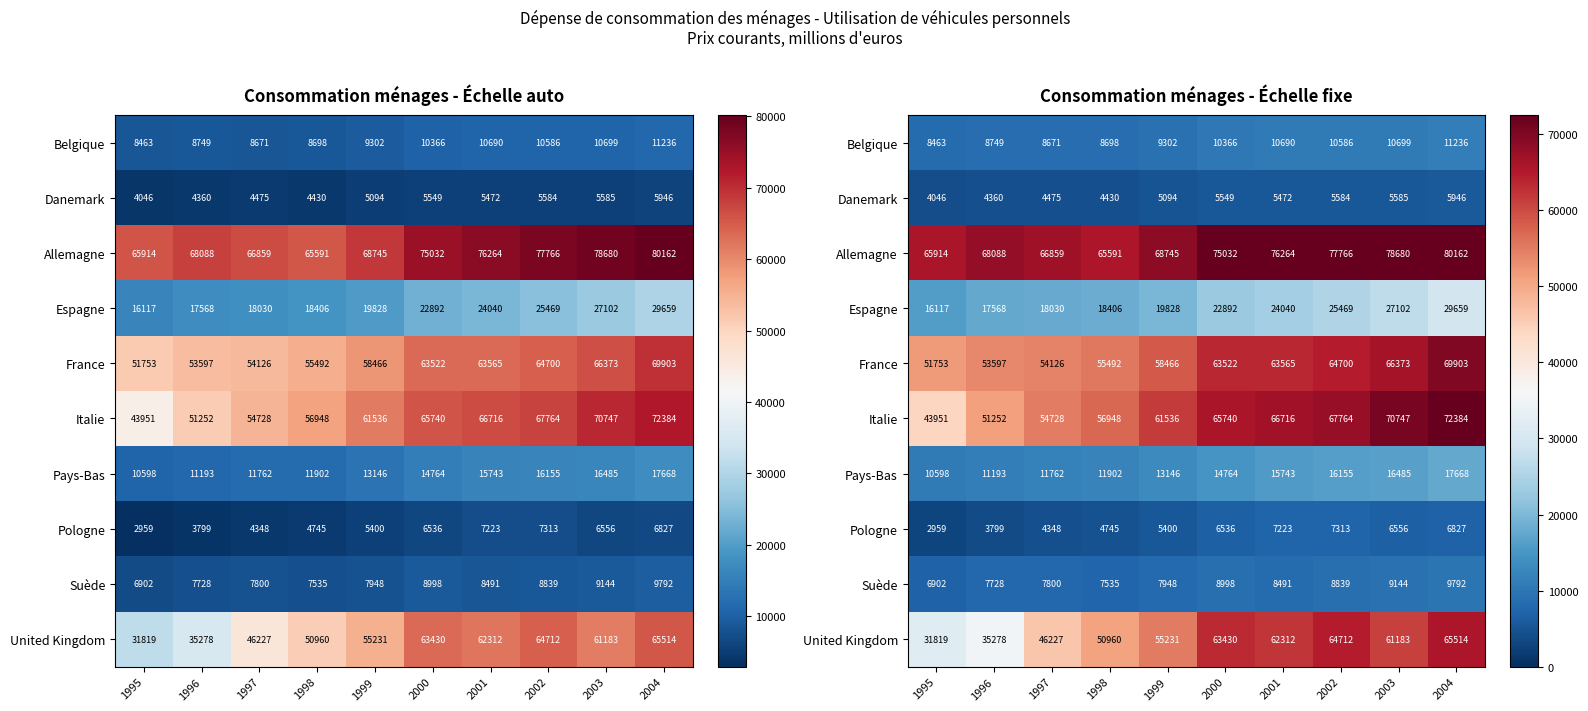

What is the minimum value shown in the chart?

2959.4